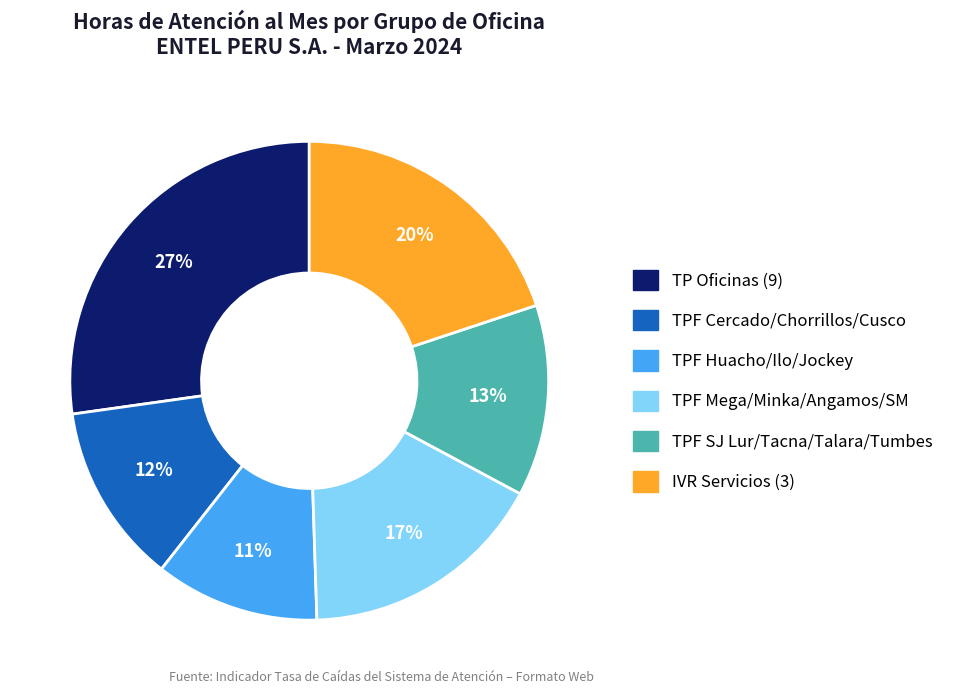

To the nearest percent, what is the difference between the largest and smallest slice percentages?

16%